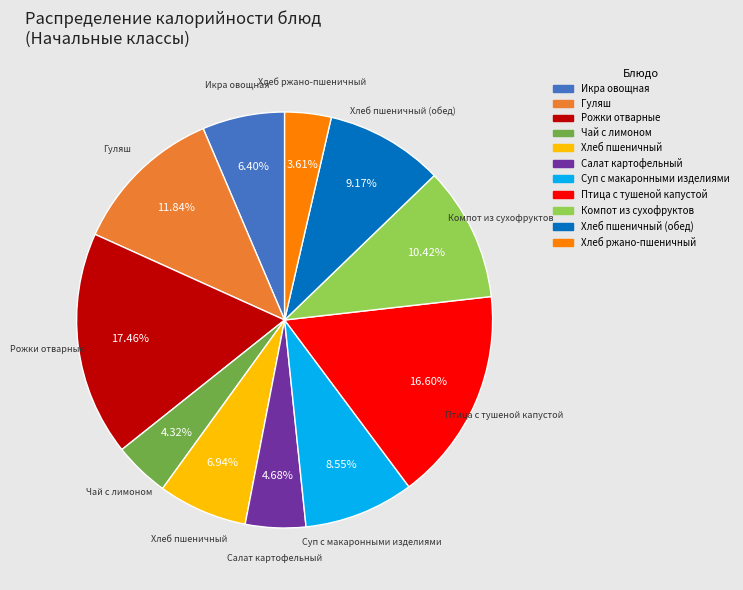

Is there a majority slice in this chart?

No